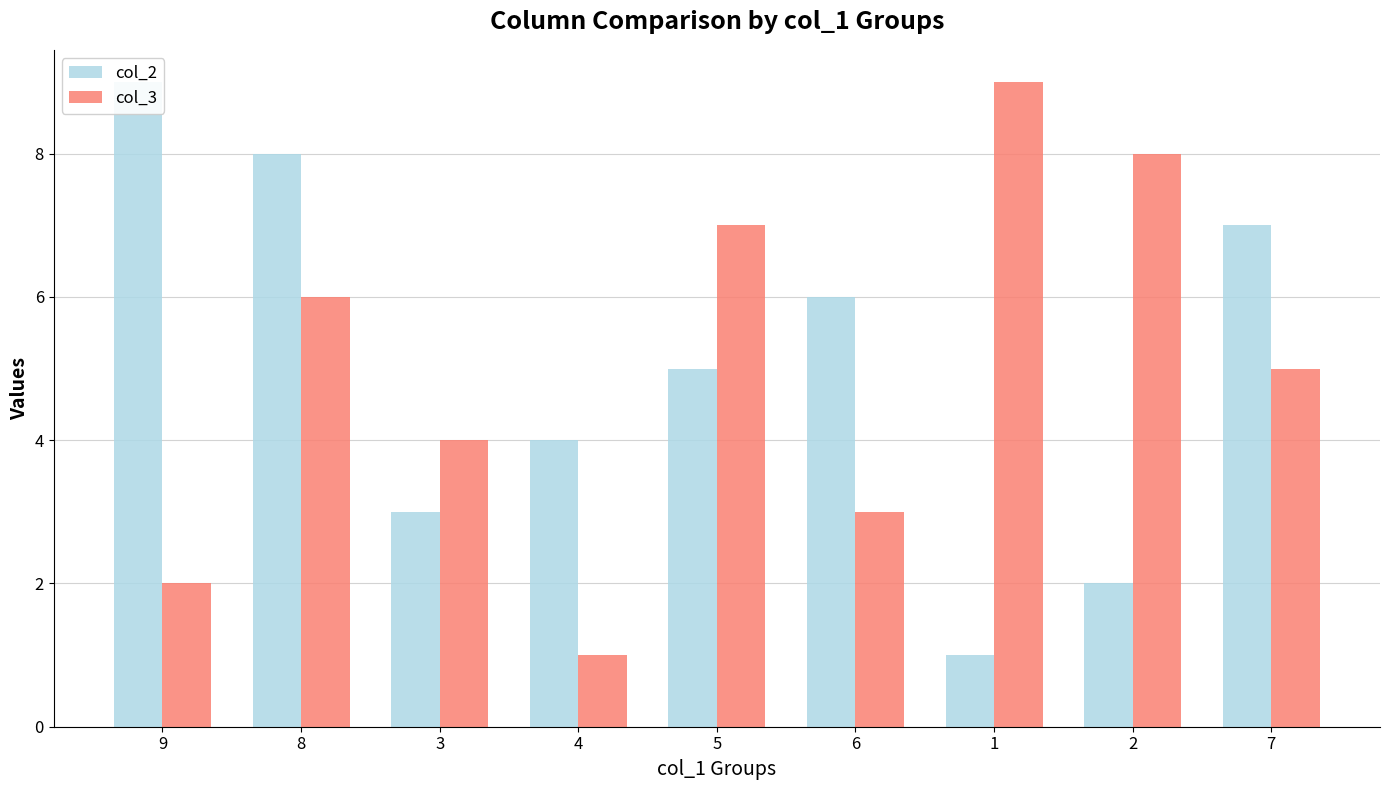

What is the greatest value displayed?

9